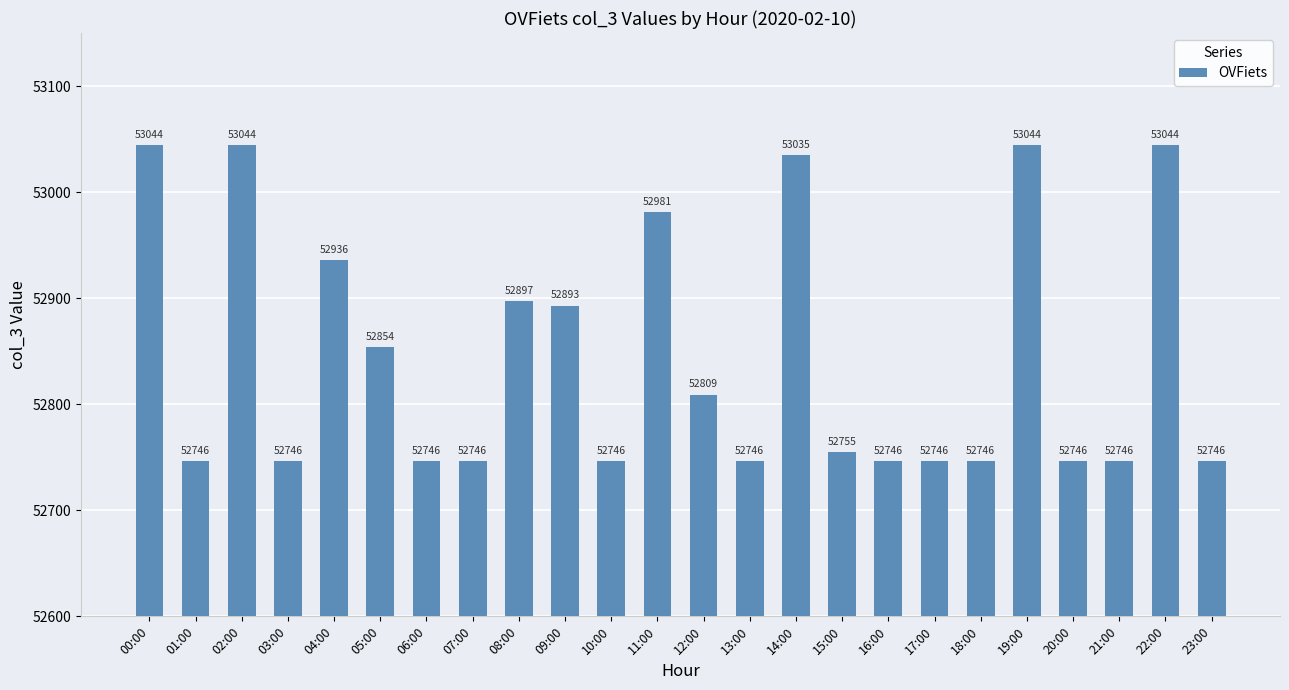

What is the smallest value displayed?

52746